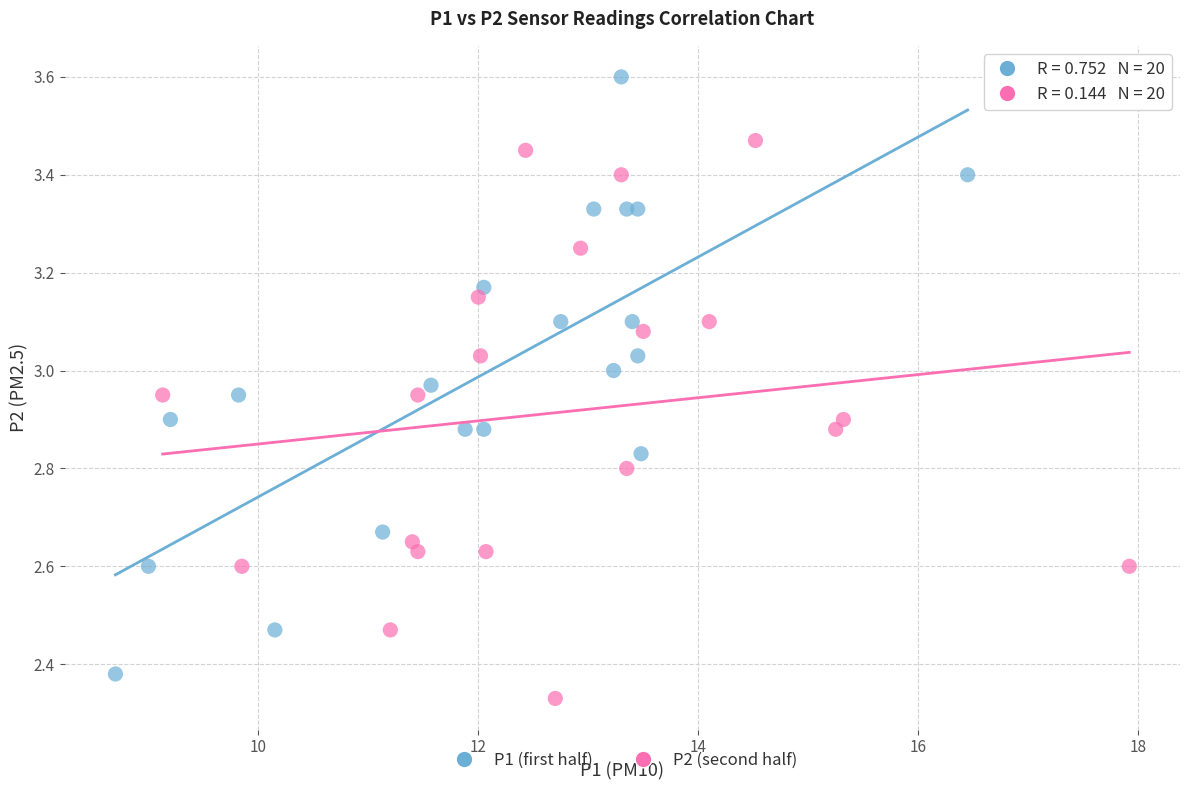

Which series reaches the maximum Y coordinate?

P1 (first half)